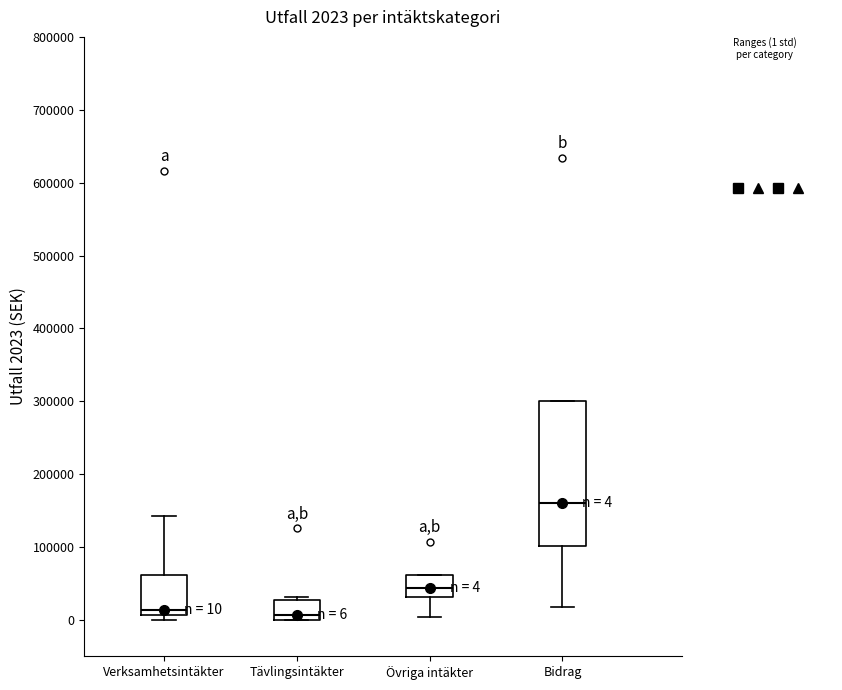

Comparing the boxes themselves (not the whiskers), which one is the tallest?

Bidrag